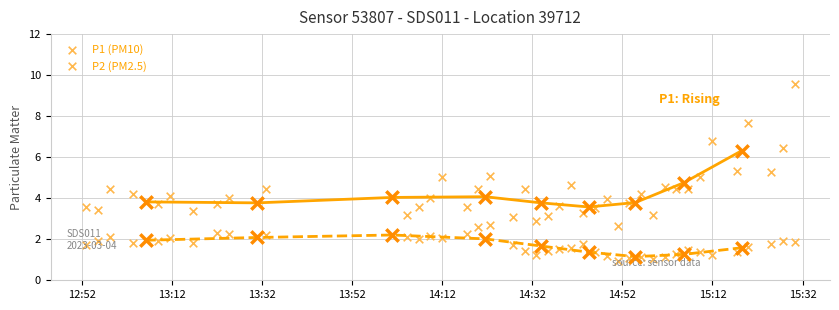

Which series has the widest spread of Y values?

P1 (PM10)